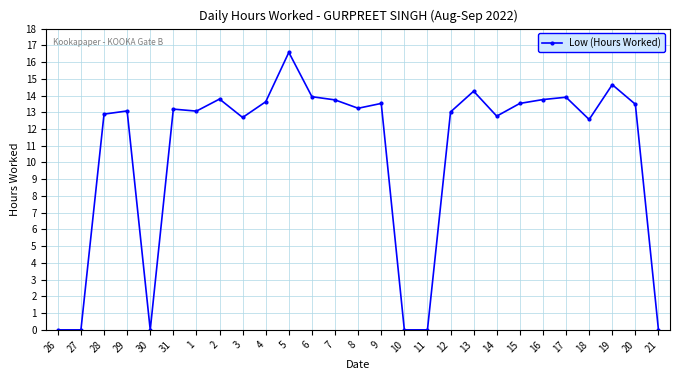

Which has a higher value, 28 or 17?

17